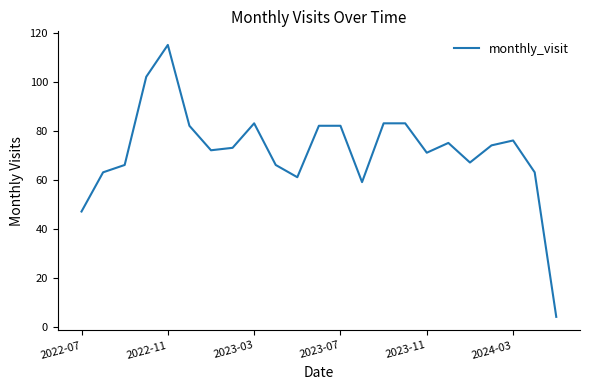

What is the greatest value displayed?

115